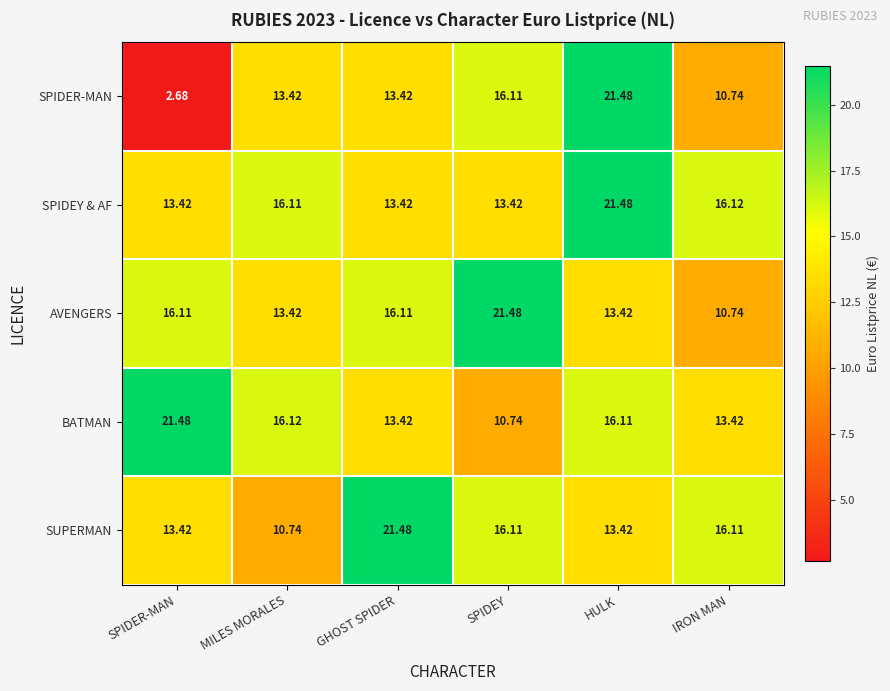

Where does the AVENGERS series first go above 16?

SPIDER-MAN